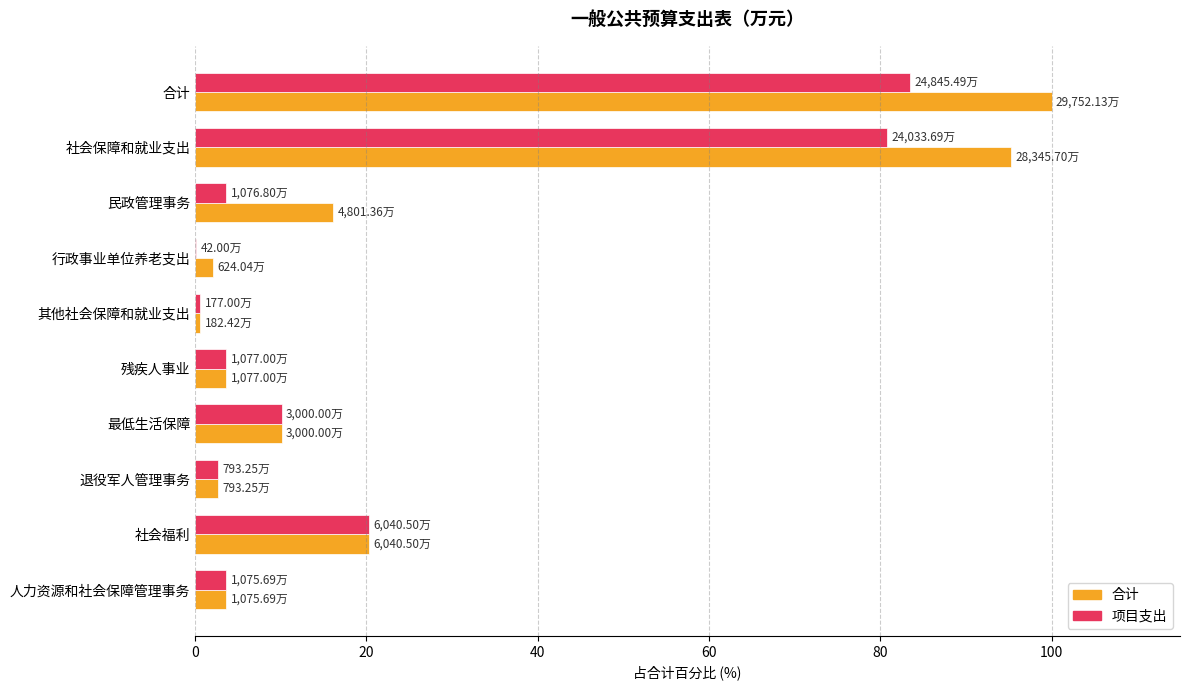

What is the total value across all series at 民政管理事务?

19.8